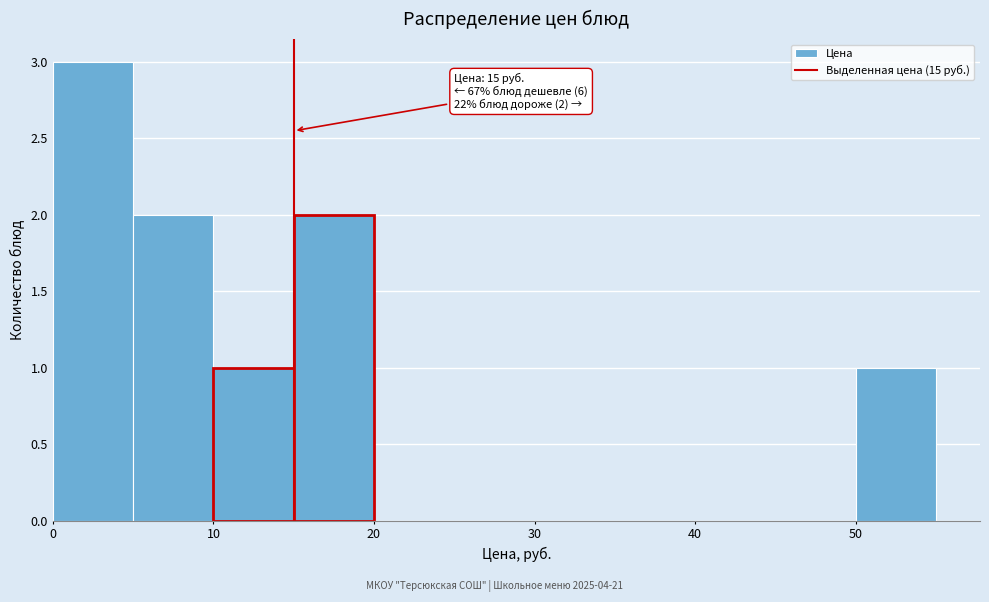

Which range on the x-axis has the tallest bar?

0 to 5